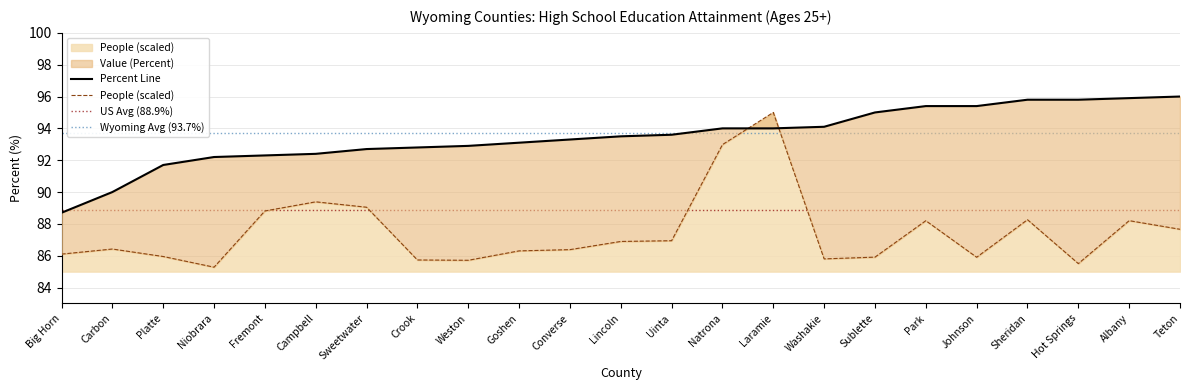

The People (Education: At Least High School) series shows 43.2 at Carbon. True or false?

False